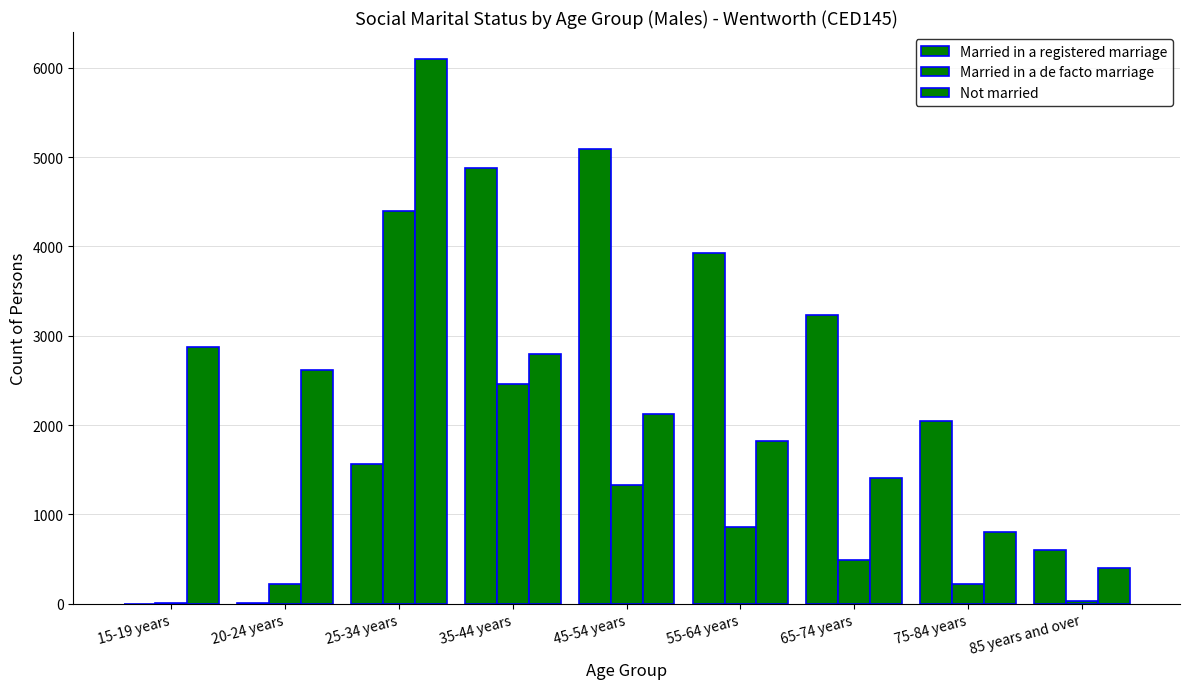

What is the total value across all series at 85 years and over?

1040